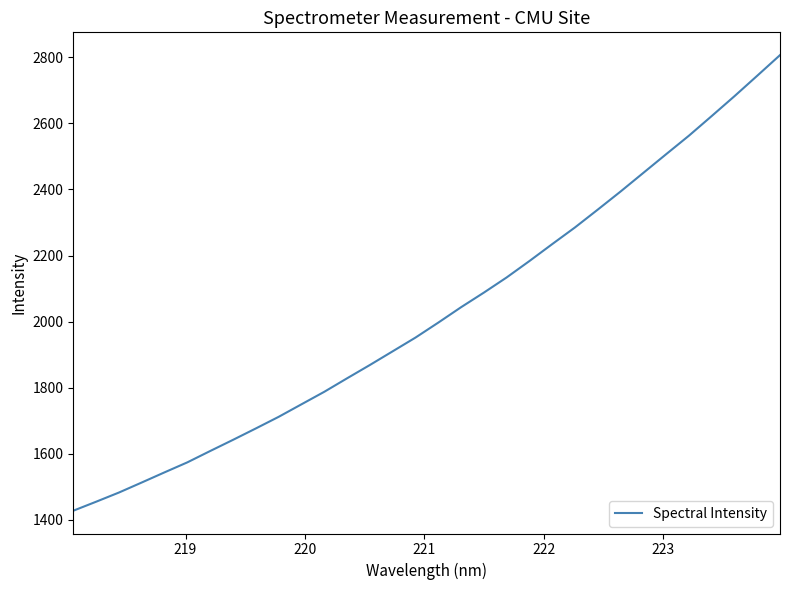

What is the difference between the maximum and minimum values?

1378.3